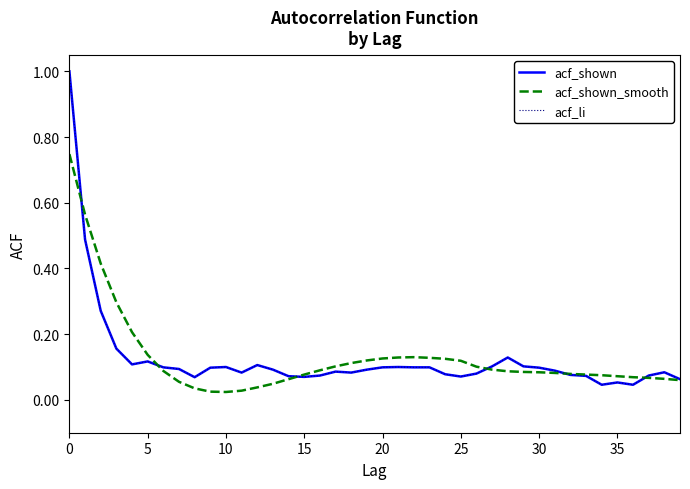

True or false: acf_li and acf_shown intersect in this chart.

False